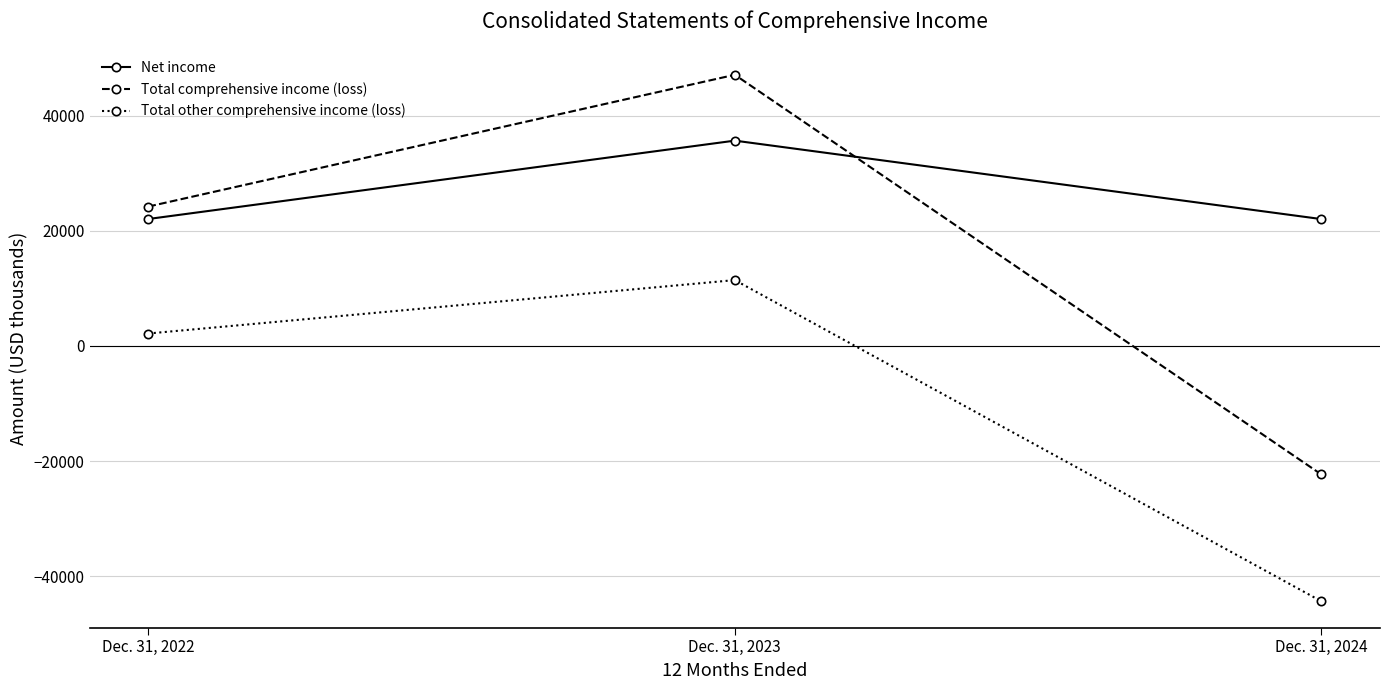

What is the average value of the Total other comprehensive income (loss) series?

-10255